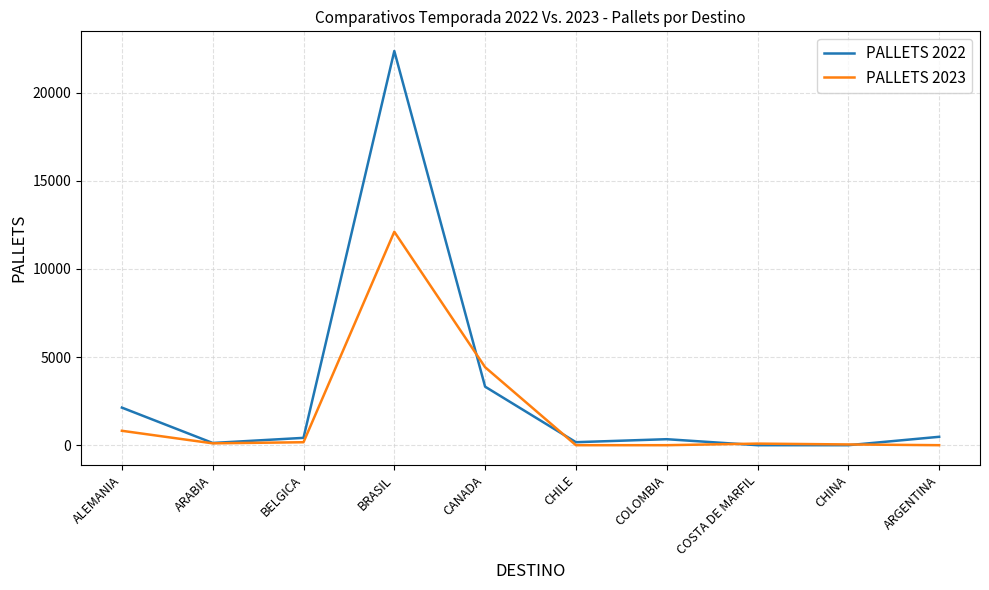

Which series has the widest spread of values?

PALLETS 2022